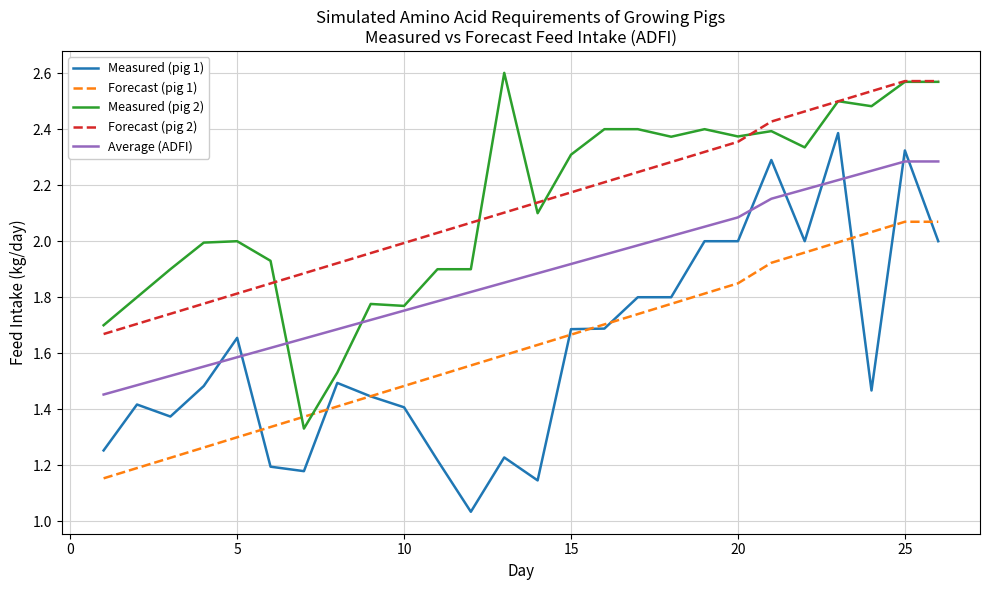

True or false: Measured (pig 1) and Measured (pig 2) intersect in this chart.

False